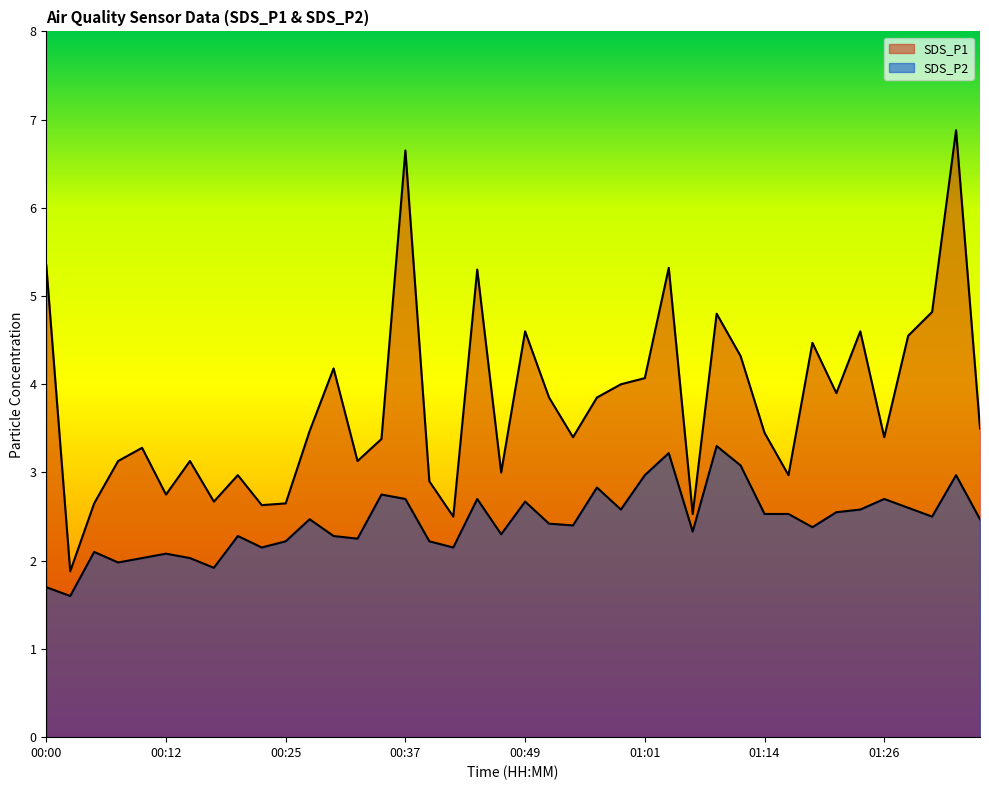

Rank the categories by SDS_P1 value from highest to lowest.

01:33, 00:37, 00:00, 01:04, 00:44, 01:31, 01:09, 00:49, 01:24, 01:29, 01:19, 01:11, 00:29, 01:01, 00:59, 01:21, 00:51, 00:56, 01:36, 00:27, 01:14, 00:54, 01:26, 00:34, 00:10, 00:07, 00:15, 00:32, 00:46, 00:20, 01:16, 00:39, 00:12, 00:17, 00:05, 00:25, 00:22, 01:06, 00:42, 00:03